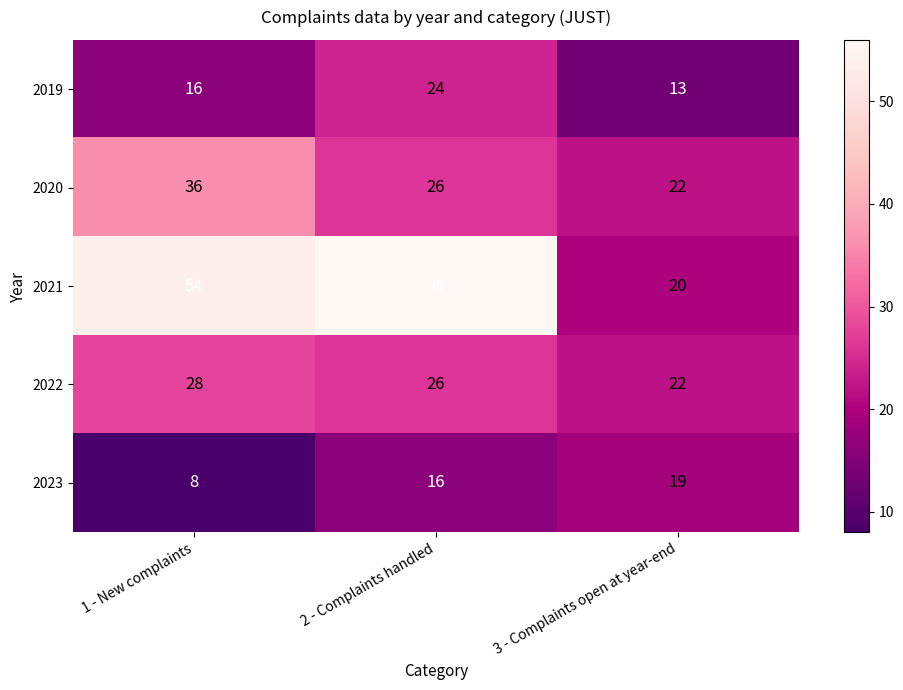

Is it true that 2021 equals 54 at 1 - New complaints?

True